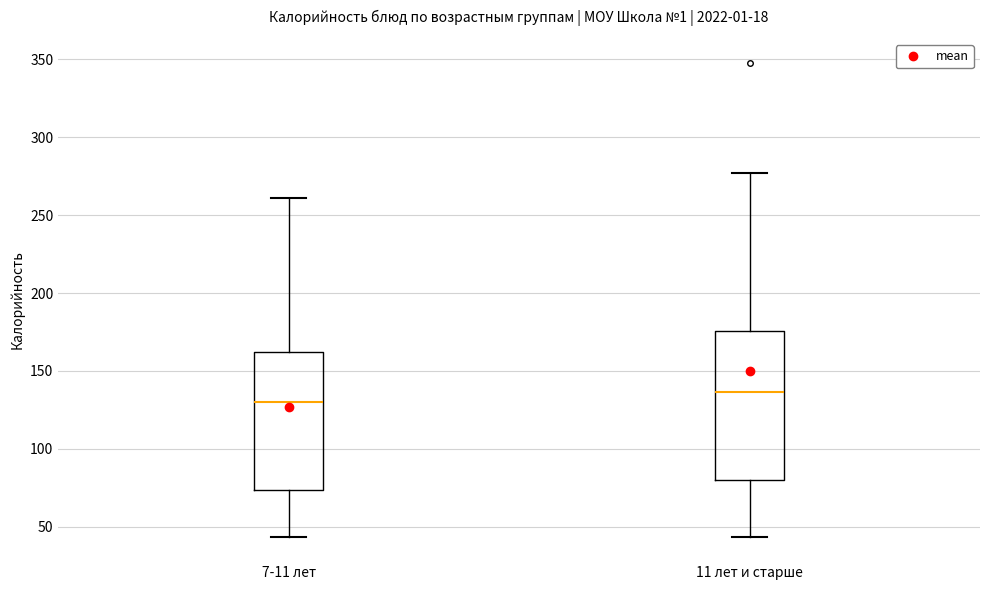

Where does the upper whisker of the box for 7-11 лет end on the y-axis? The values are not printed on the chart, so give them approximately, as read against the axis.

260